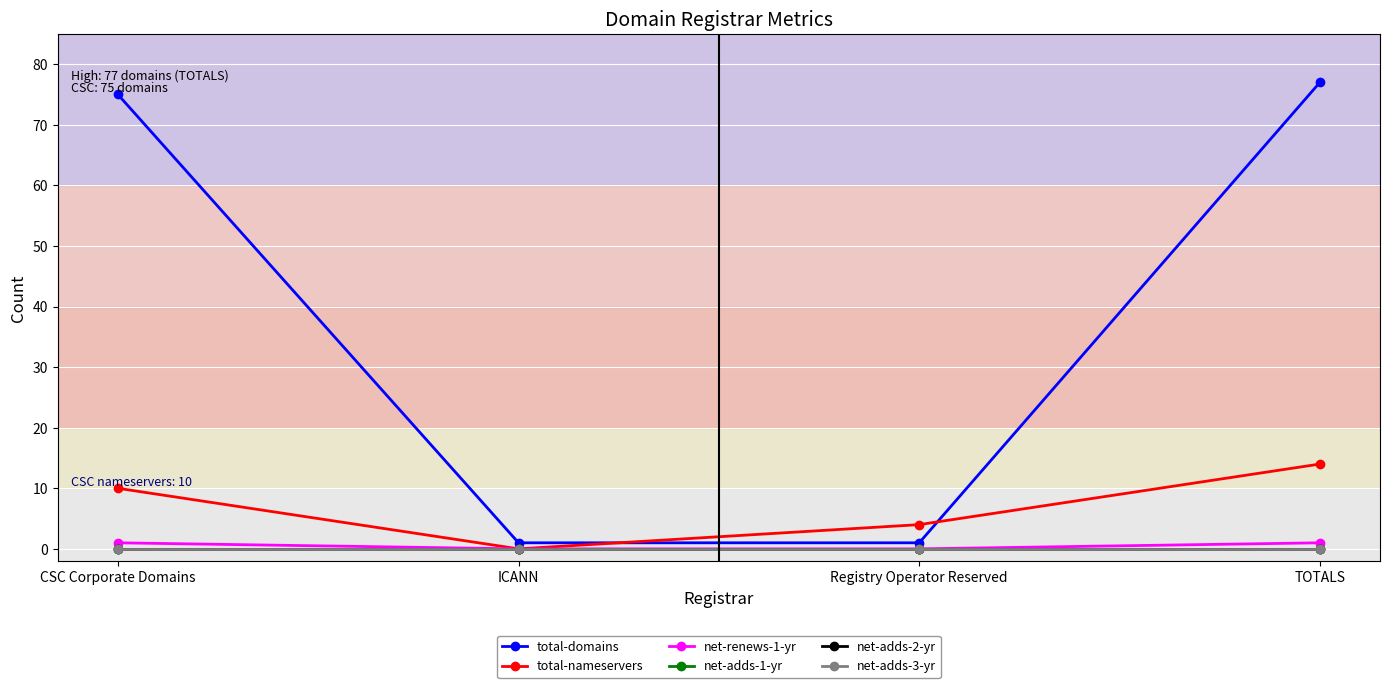

True or false: net-adds-2-yr has a value of 0 at ICANN.

True